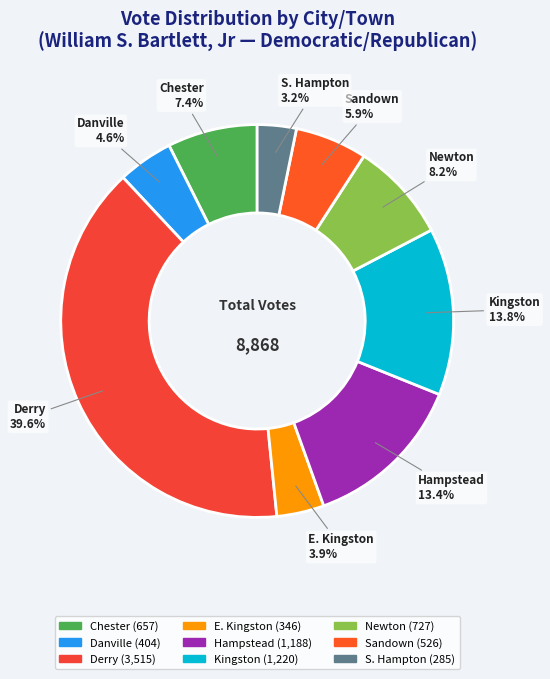

What is the total percentage of Danville and S. Hampton?

7.8%